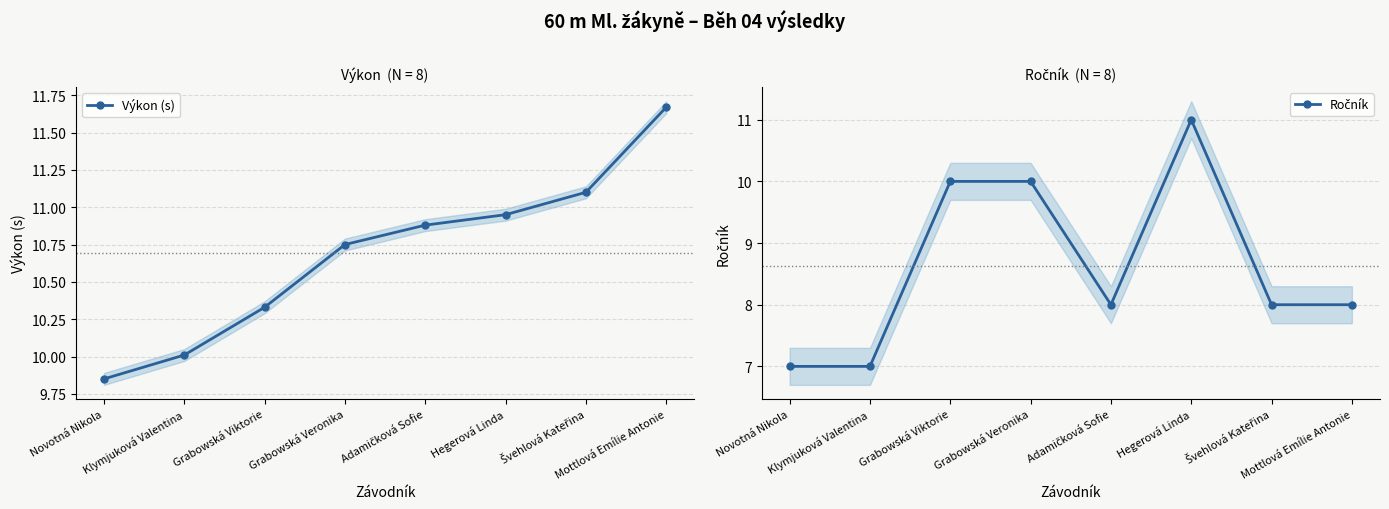

Is this an area chart (filled region under the line)?

No